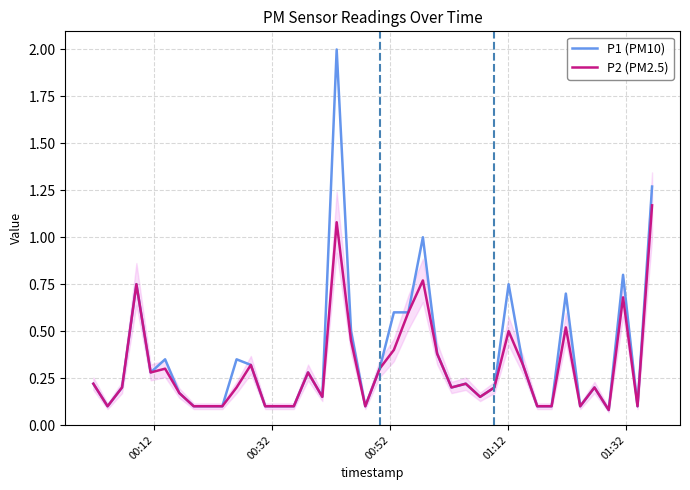

List the series in order of their peak value, highest first.

P1 (PM10), P2 (PM2.5)